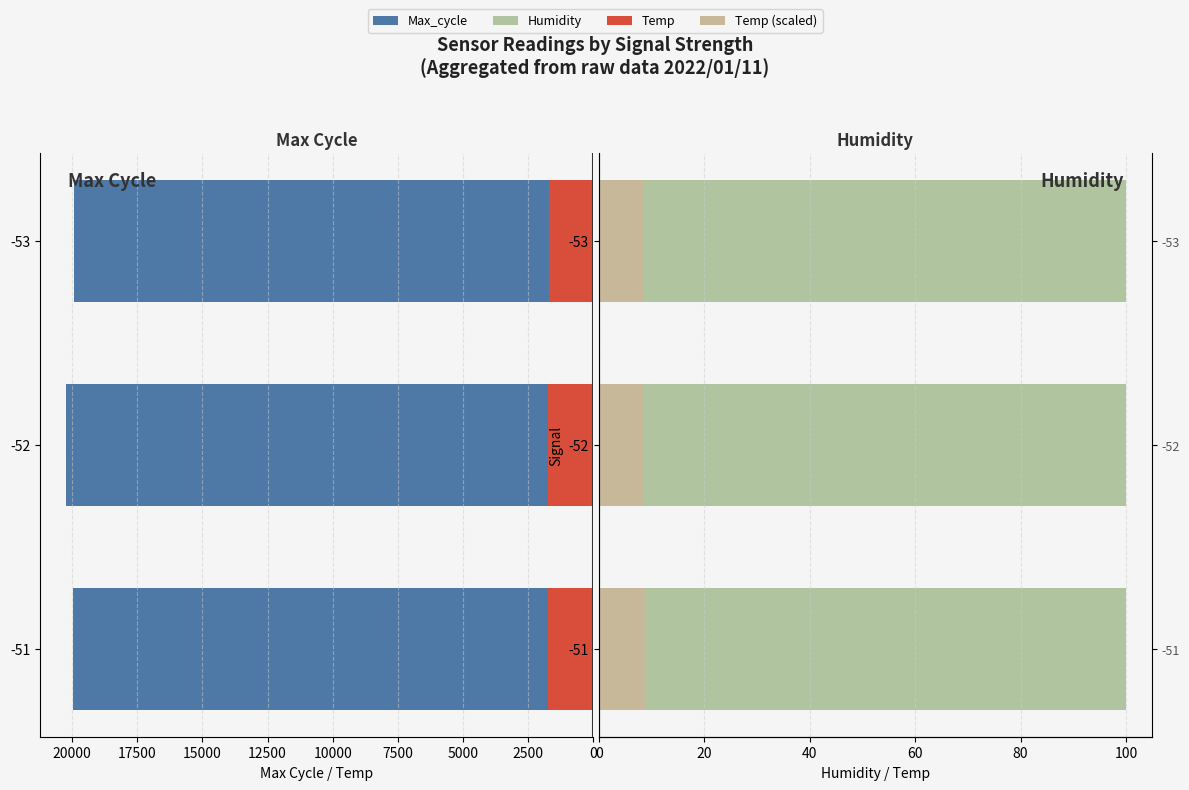

What is the maximum value for Max_cycle?

20223.0